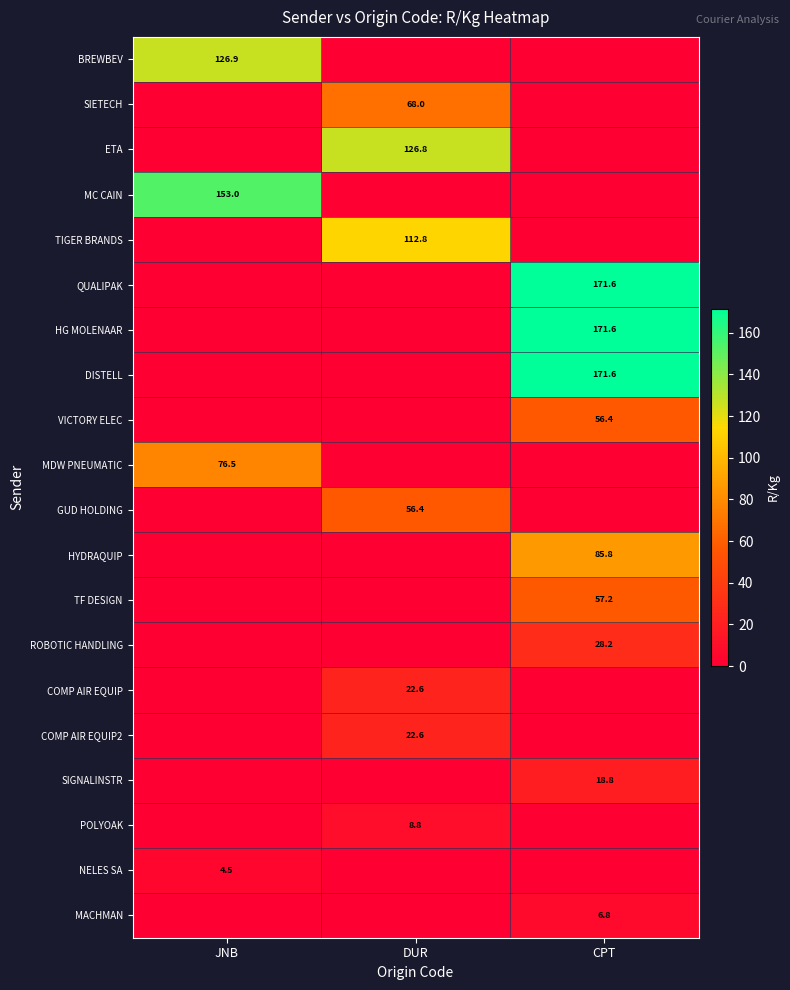

The MACHMAN series shows 6.8 at CPT. True or false?

True